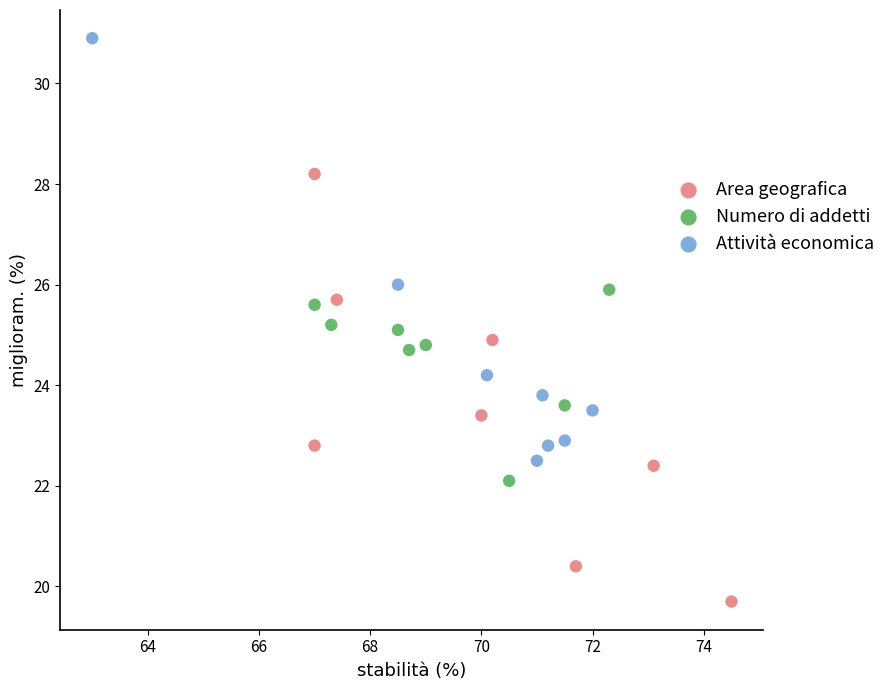

What are all the series names shown in the legend?

Area geografica, Numero di addetti, Attività economica